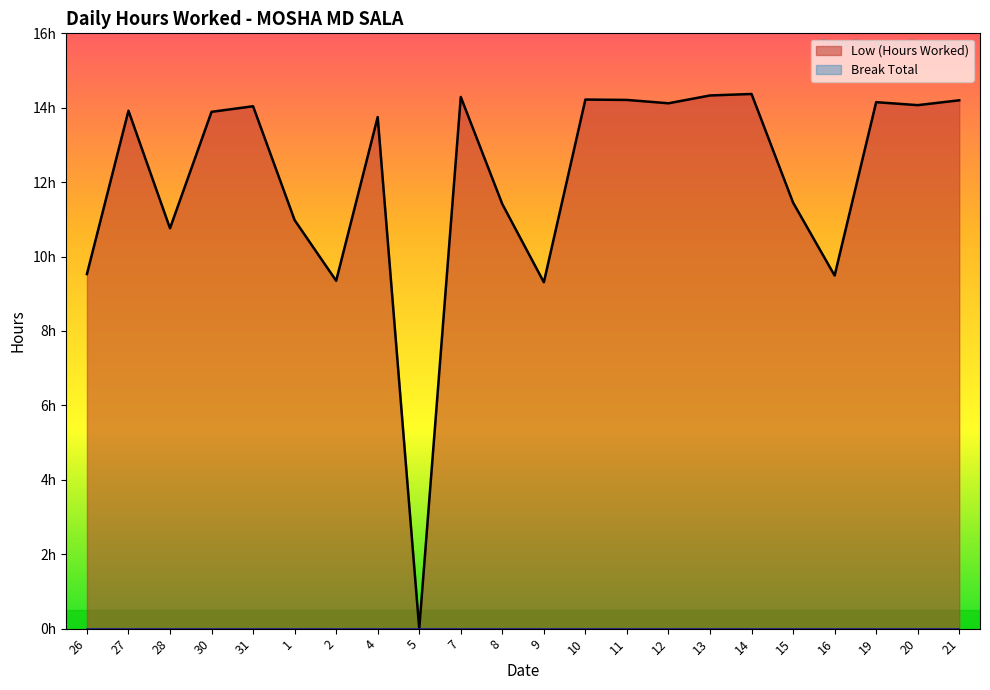

Does the chart display data point markers on the line(s)?

No